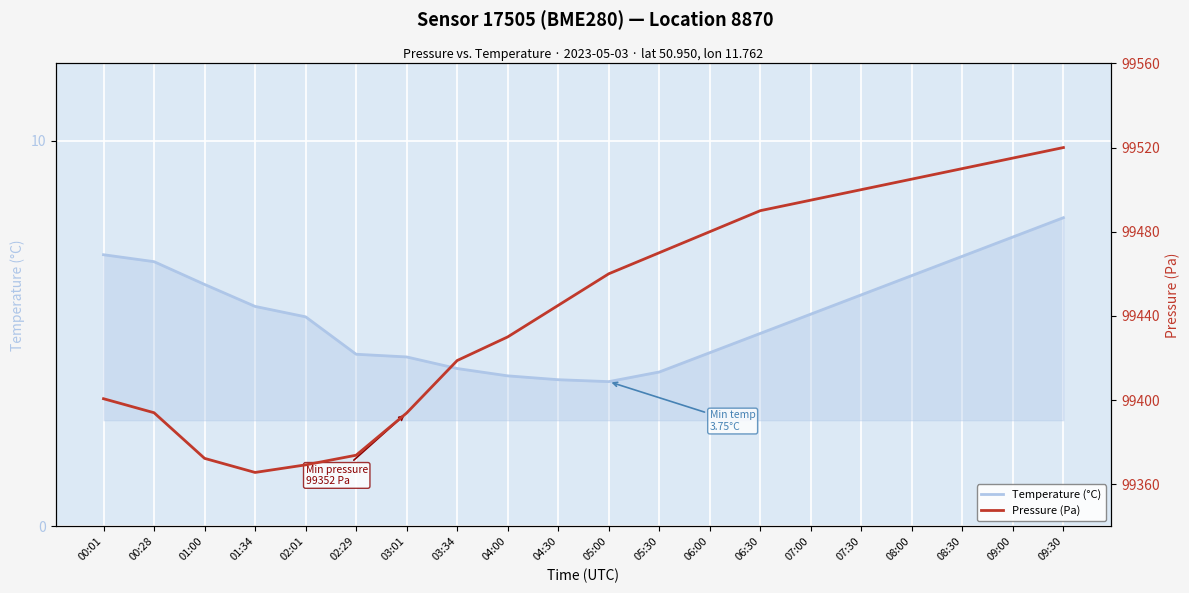

In Pressure (Pa), how many points are lower than both neighbors (excluding endpoints)?

1